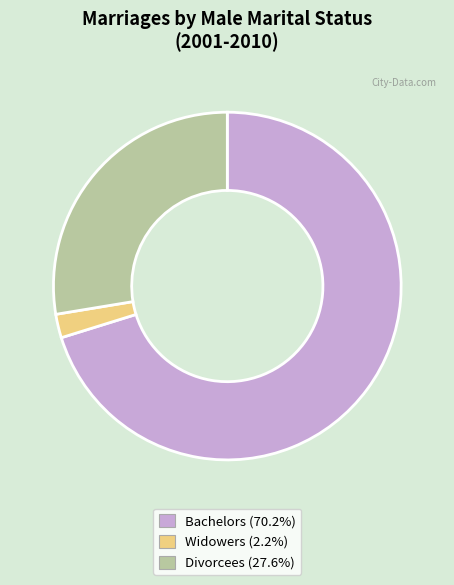

Is the sum of Bachelors (70.2%) and Widowers (2.2%) greater than half?

Yes